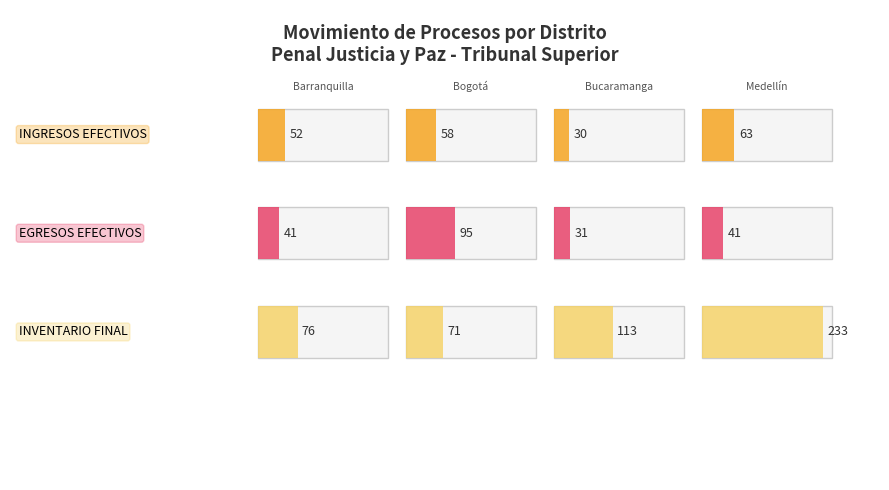

The value of EGRESOS EFECTIVOS at Bucaramanga is 47. True or false?

False